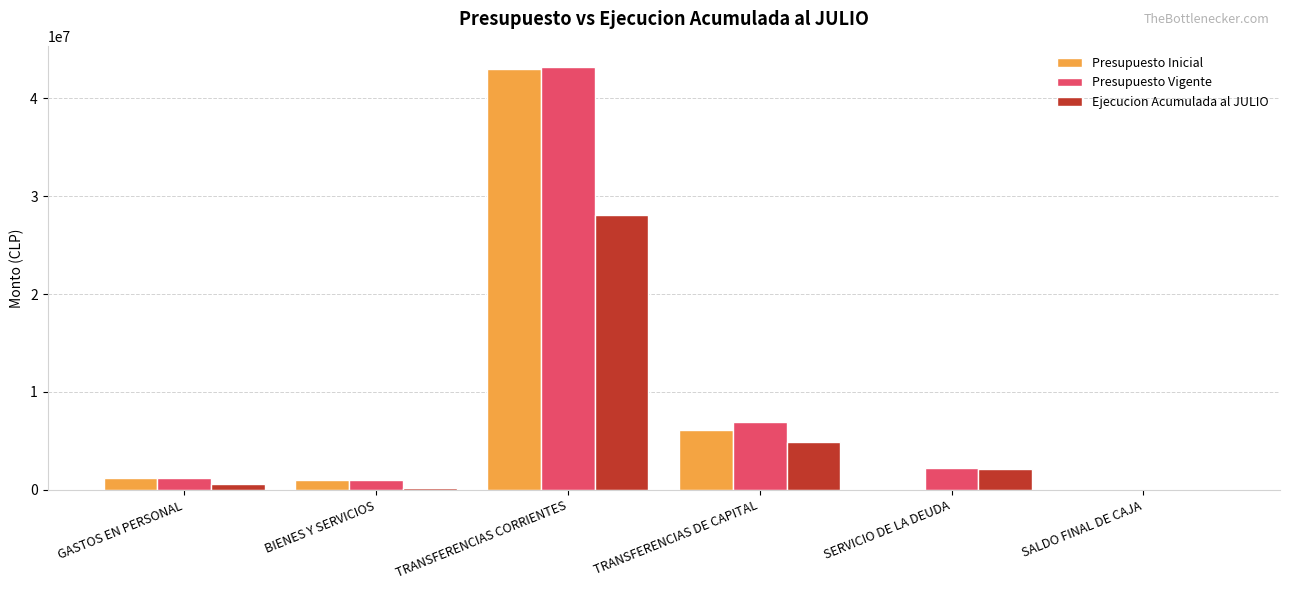

What is the difference between the Ejecucion Acumulada al JULIO values at TRANSFERENCIAS DE CAPITAL and SERVICIO DE LA DEUDA?

2701935